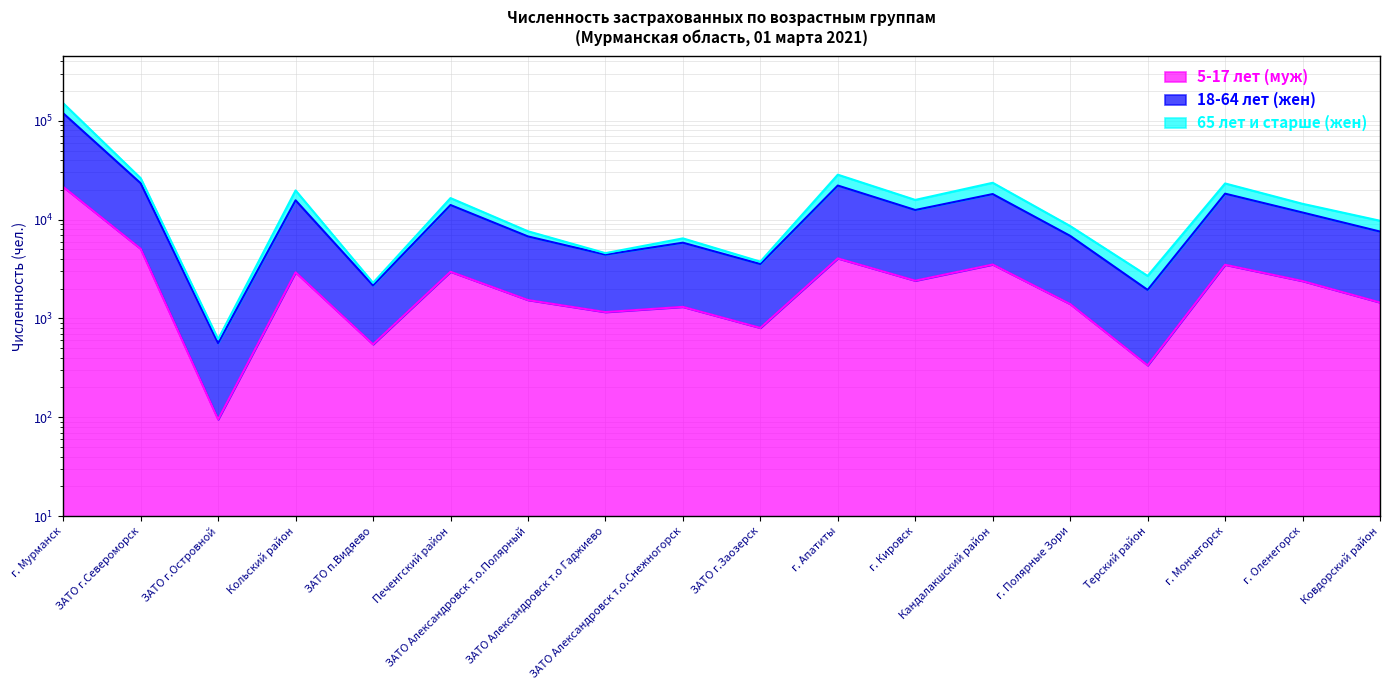

What is the label of the 7th point from the left?

ЗАТО Александровск т.о.Полярный